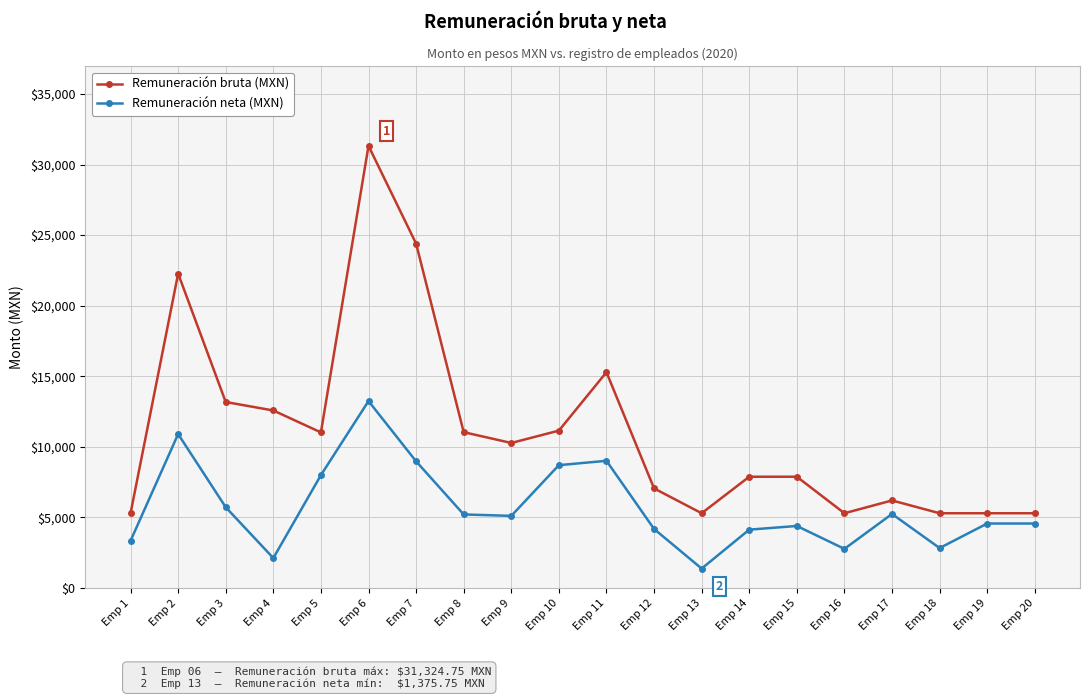

What is the value of the Remuneración neta (MXN) point at the 12th from the left?

4182.0